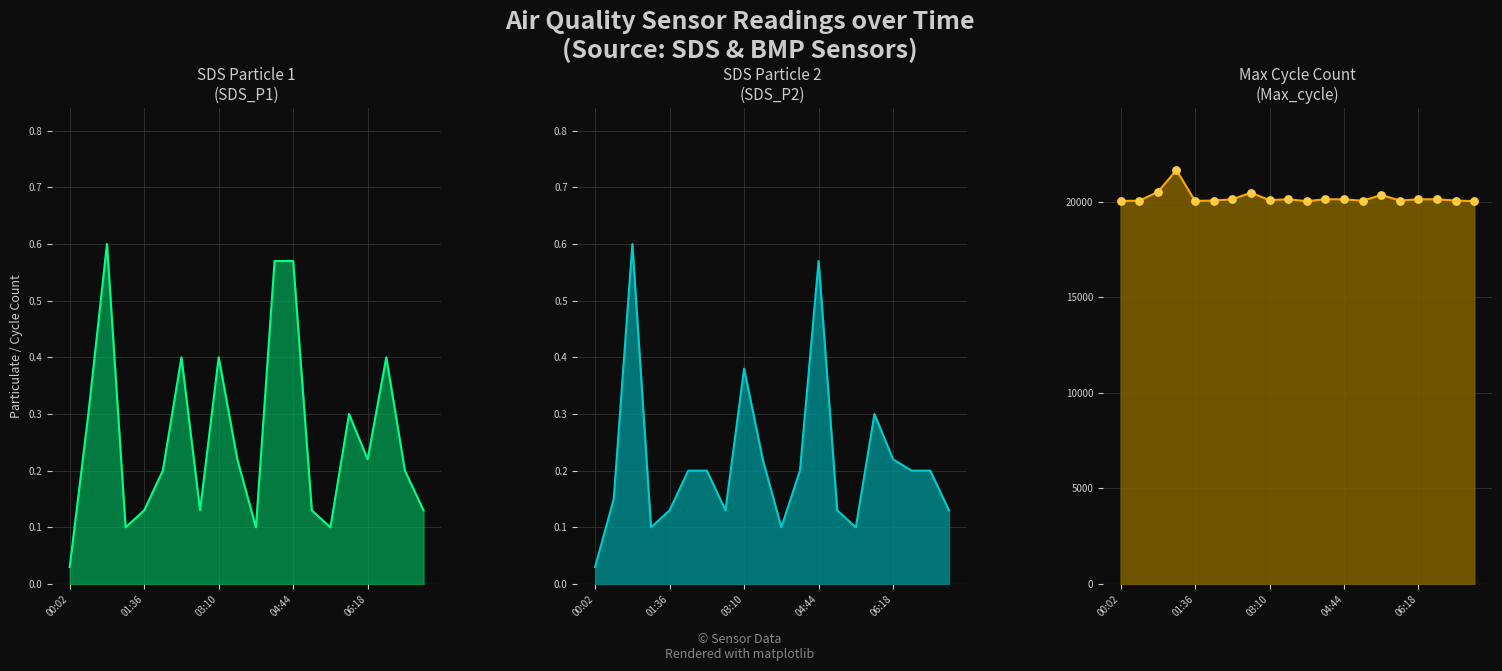

Which series contains the highest Y value?

Max_cycle